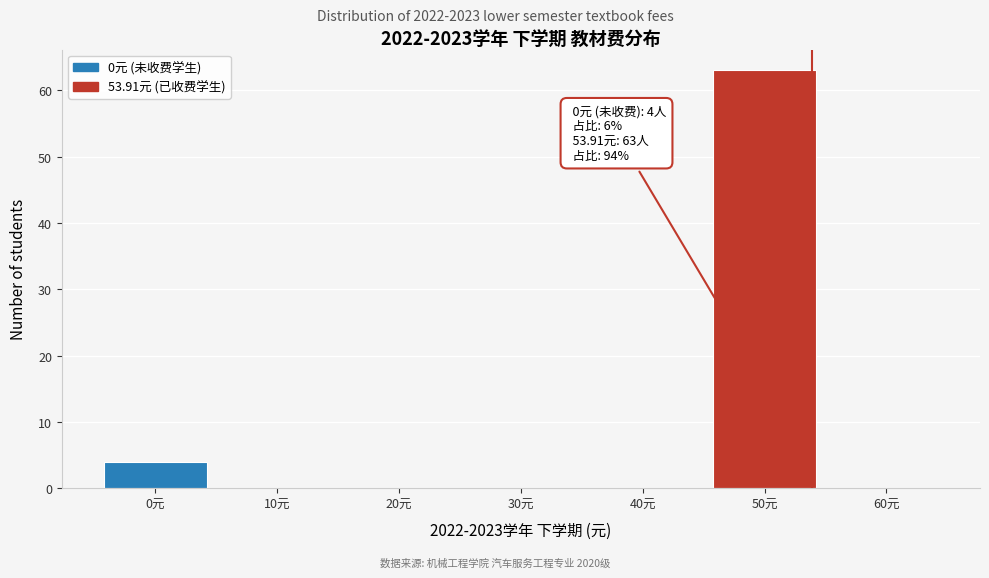

Which range on the x-axis has the tallest bar?

45 to 55